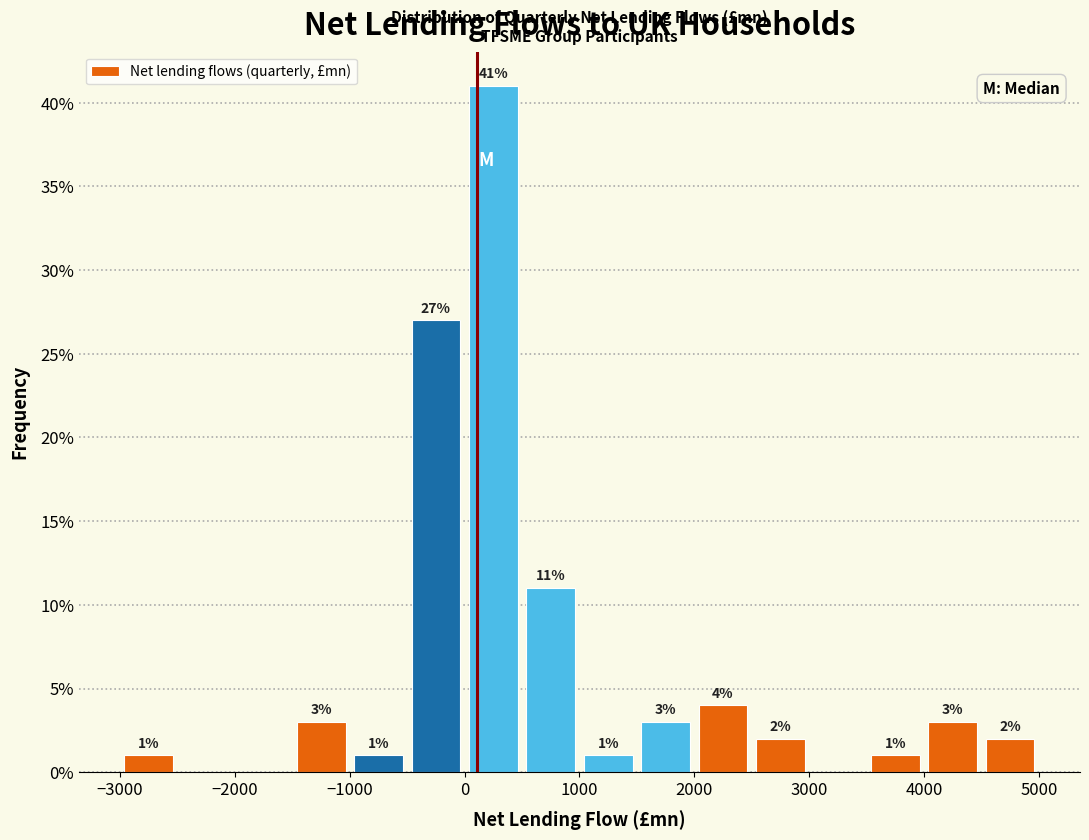

Over which range of the x-axis is the bar tallest?

0 to 500